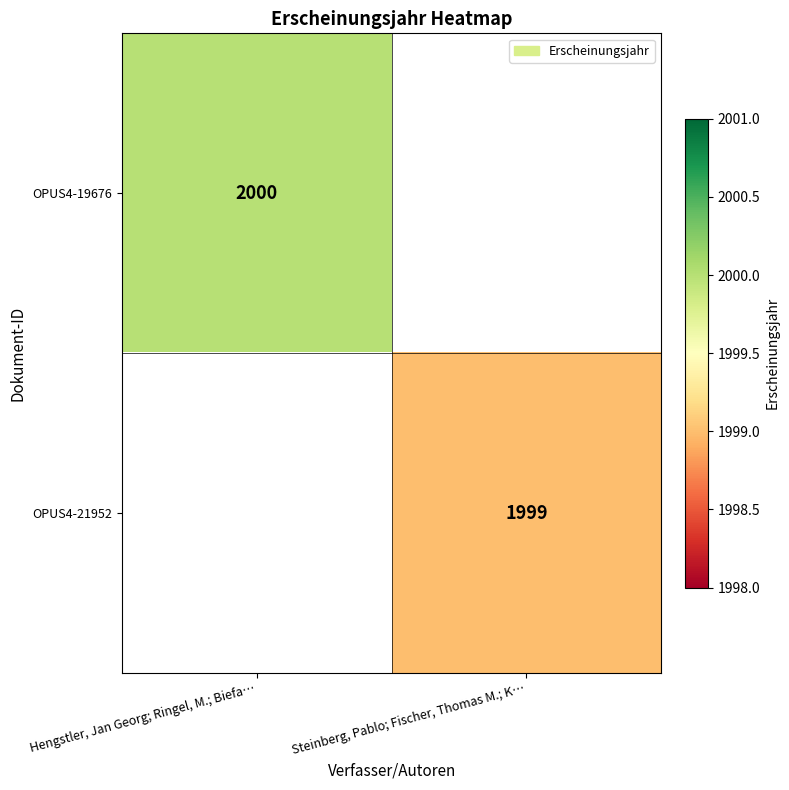

The value of OPUS4-19676 at Hengstler, Jan Georg; Ringel, M.; Biefa… is 740. True or false?

False